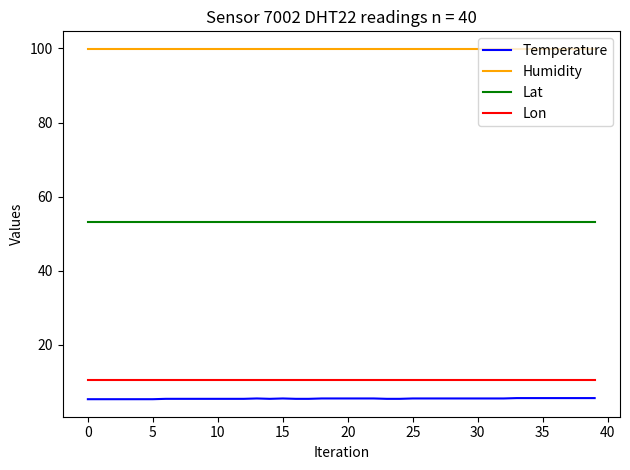

True or false: Lat and Lon intersect in this chart.

False